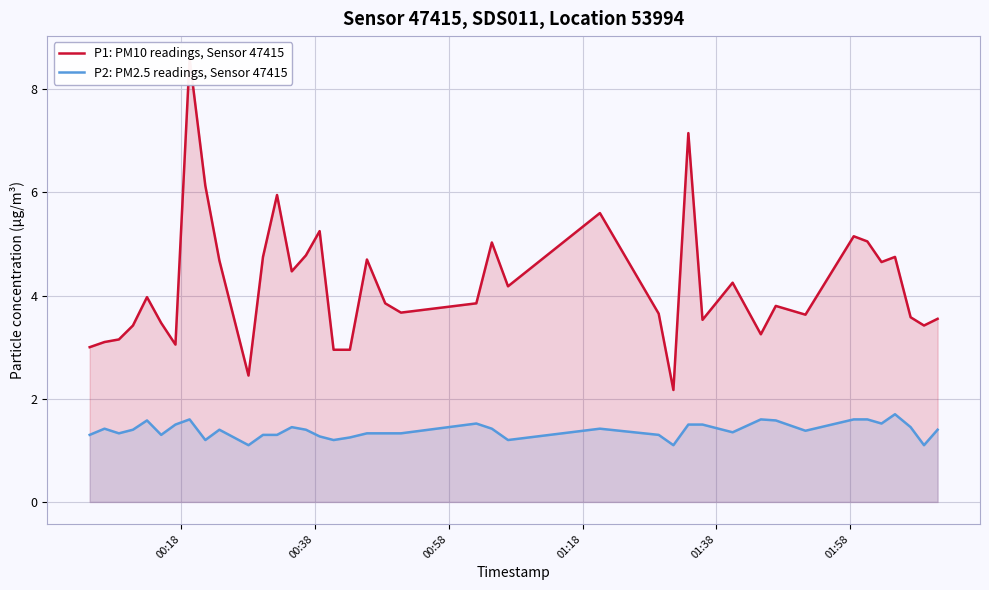

What is the lowest value of the P2: PM2.5 readings, Sensor 47415 series?

1.1